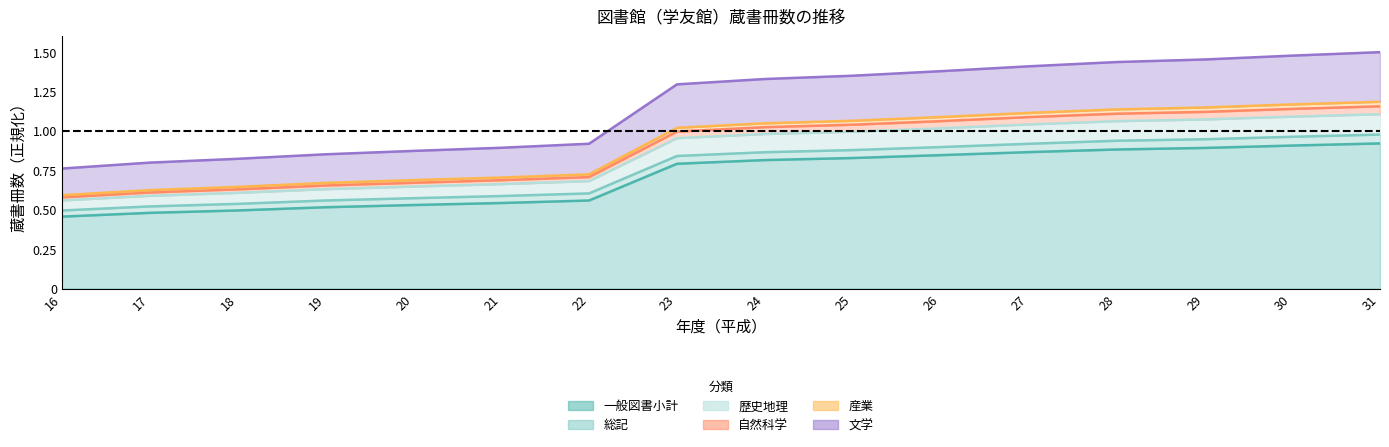

At which category does the chart reach its minimum across all series?

16